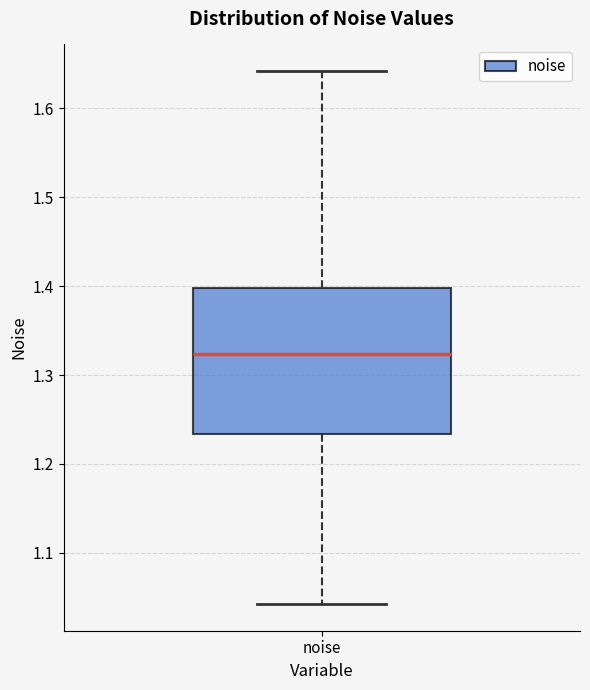

Transcribe this box plot: give where the median line is, the range the box spans, and where the two whiskers end, as read against the y-axis. The values are not printed on the chart, so give them approximately, as read against the axis.

median 1.32, box 1.23 to 1.40, whiskers 1.04 to 1.64